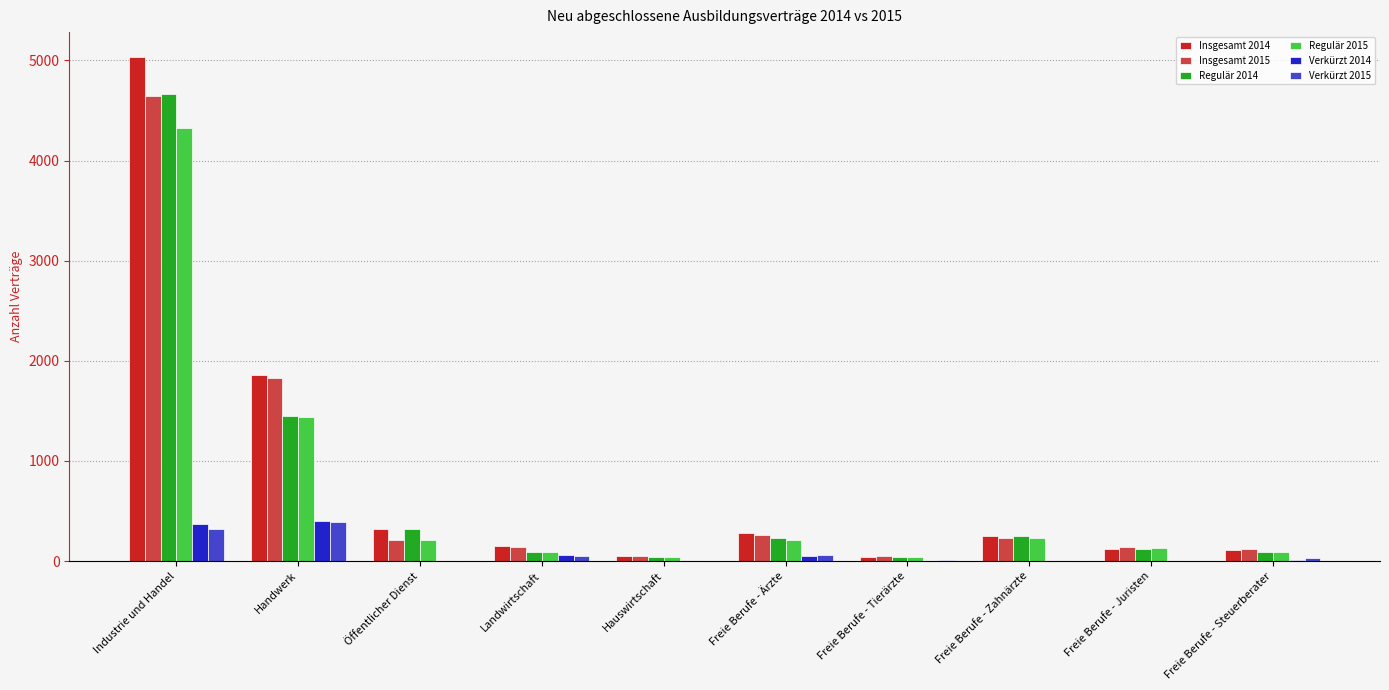

What is the maximum value shown in the chart?

5031